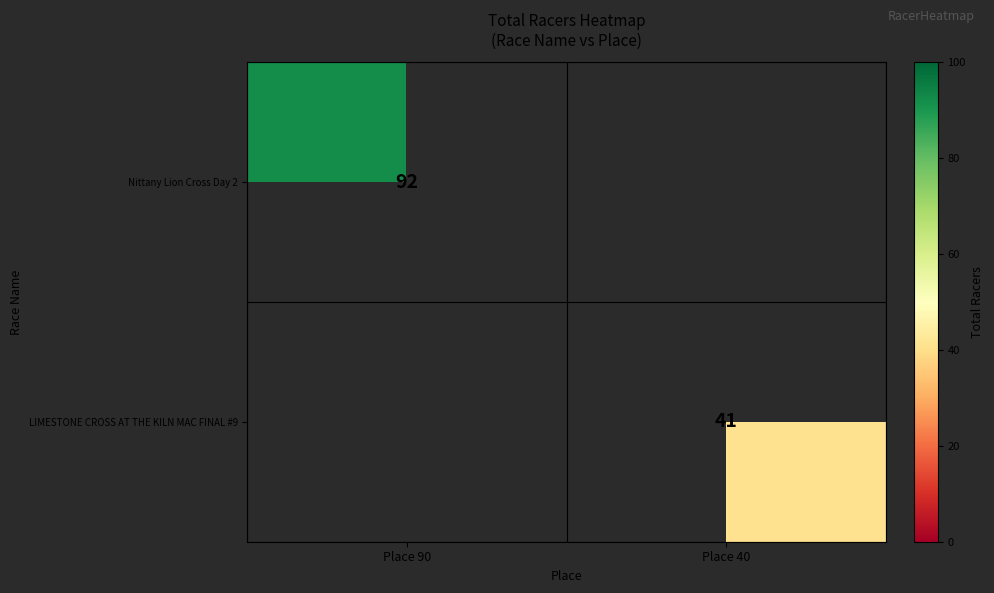

At how many categories does at least one series exceed 81?

1